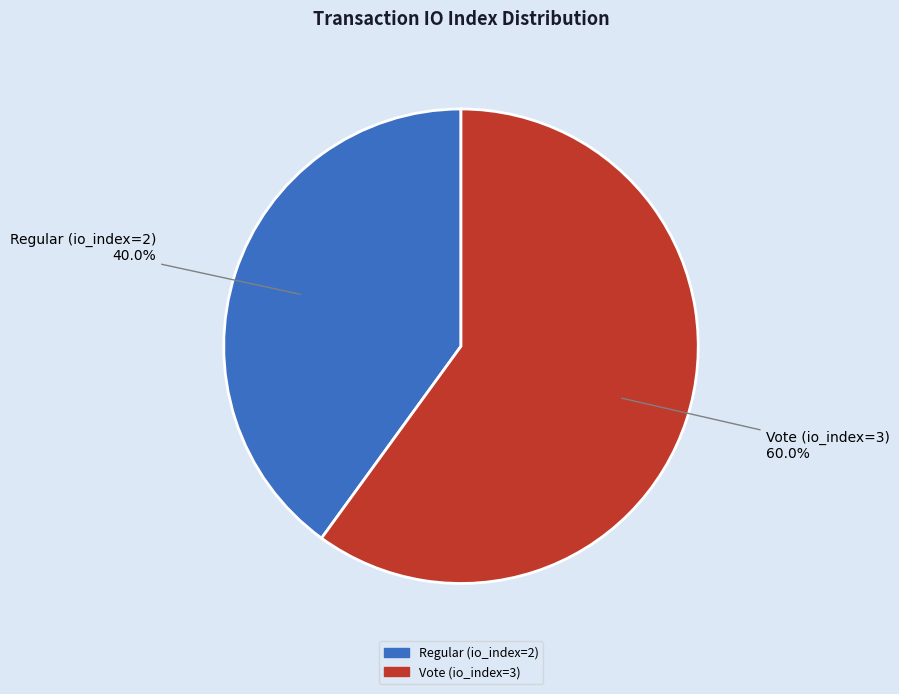

How much of the chart is everything except Vote (io_index=3)?

40.0%